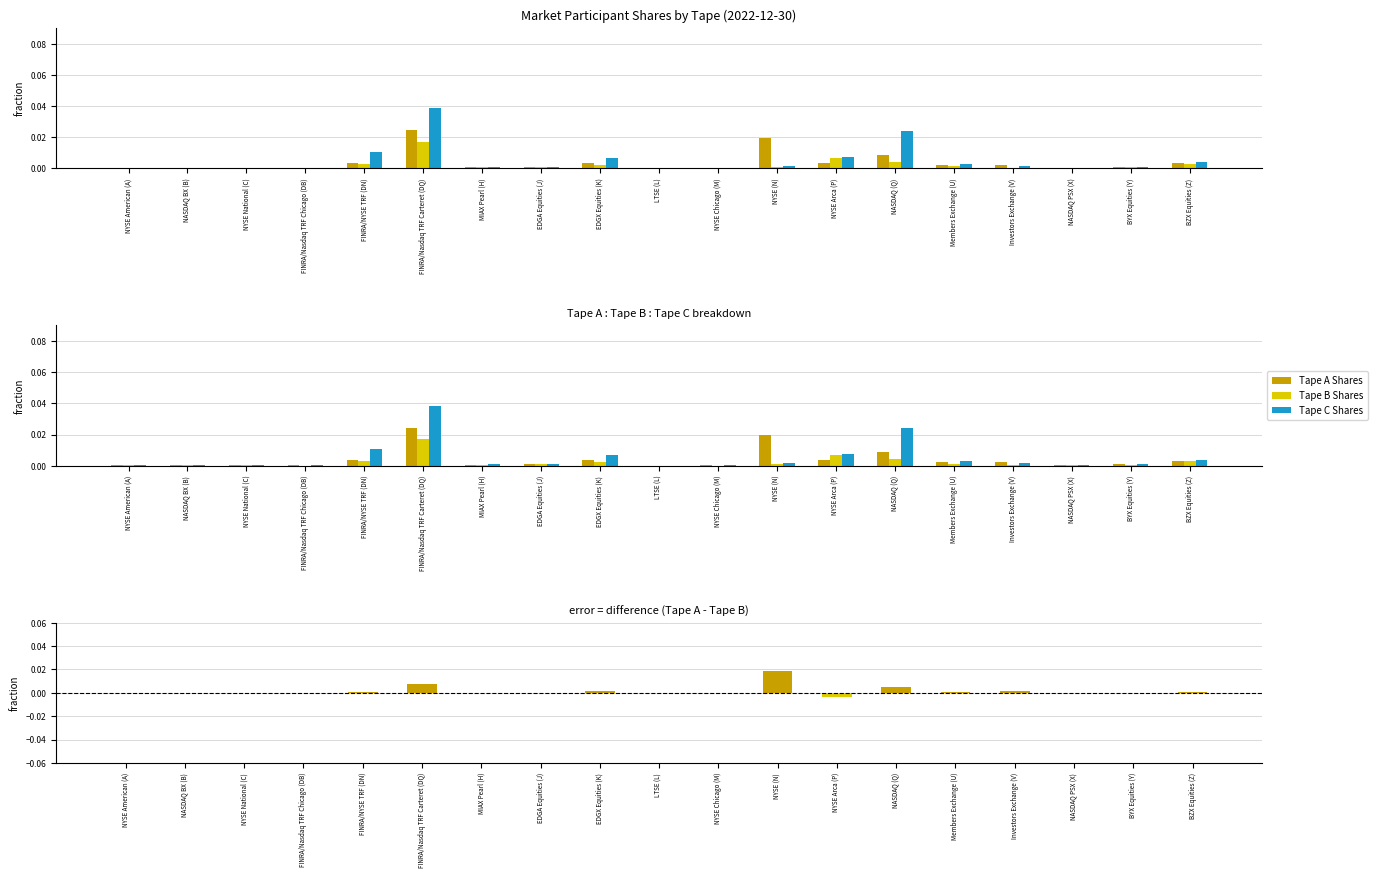

Rank the series by their maximum value, from lowest to highest.

Tape B Shares, Tape A minus Tape B, Tape A Shares, Tape C Shares